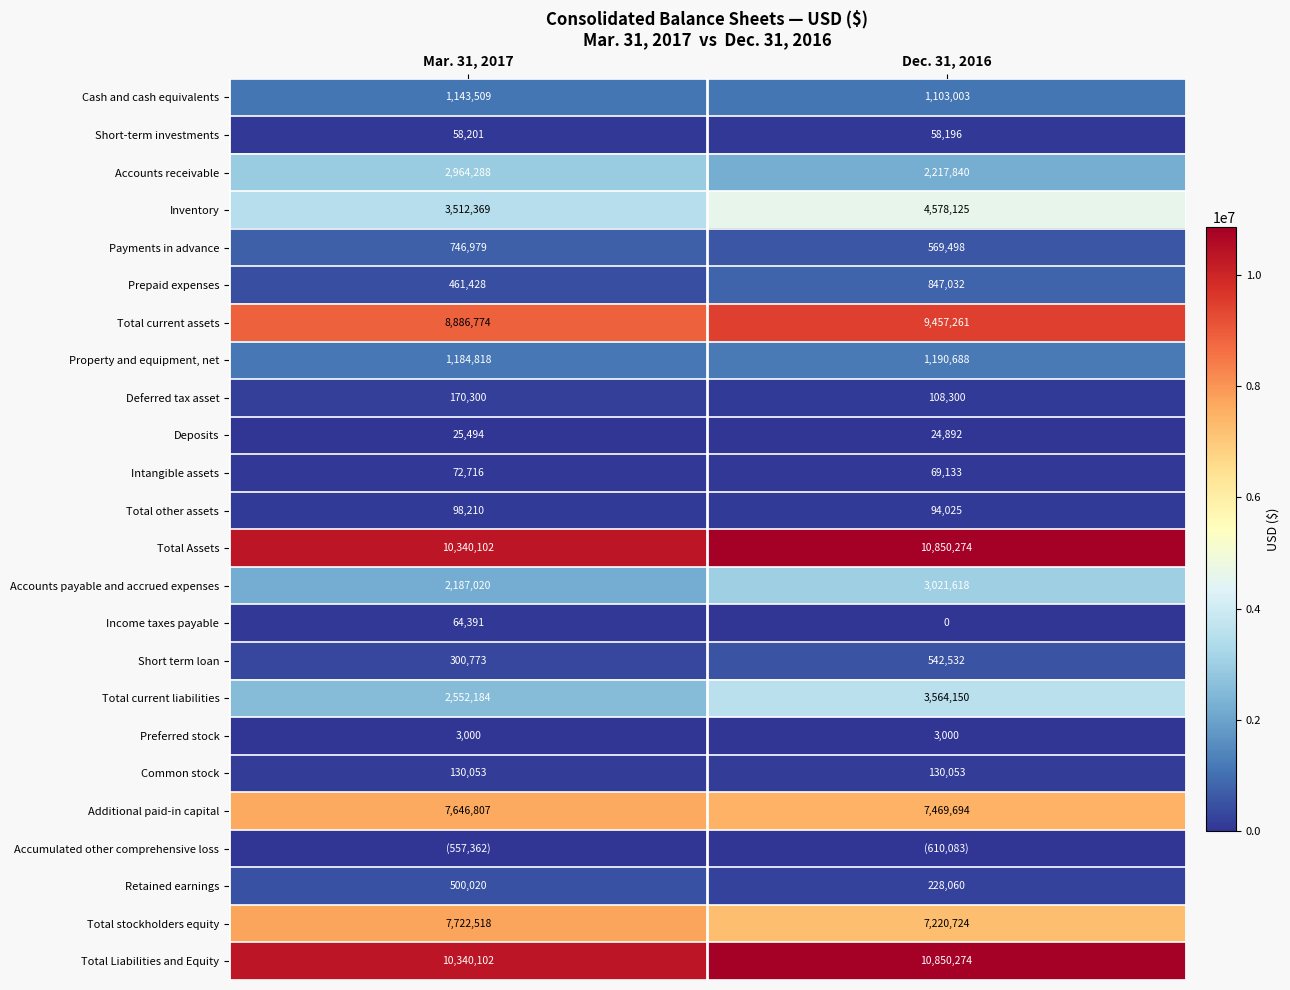

Is the value of Total stockholders equity at Dec. 31, 2016 greater than the value of Total other assets at Mar. 31, 2017?

Yes